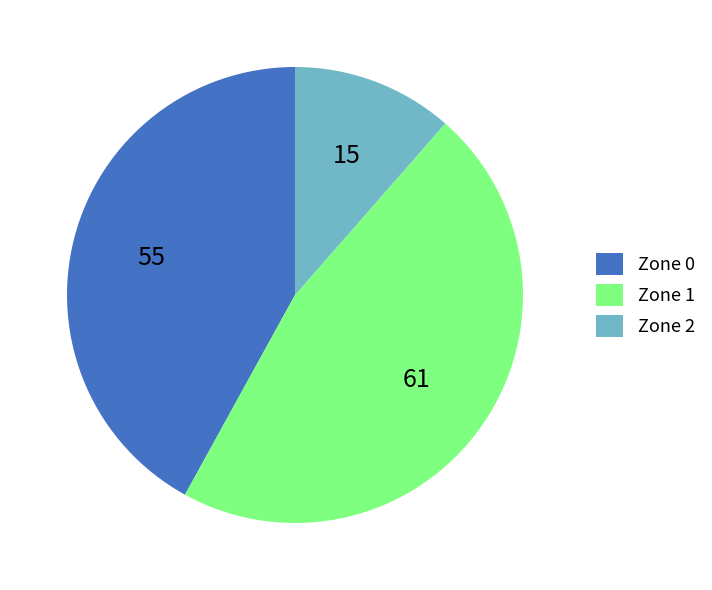

Approximately how many times larger is the value at Zone 1 compared to Zone 0?

1.1